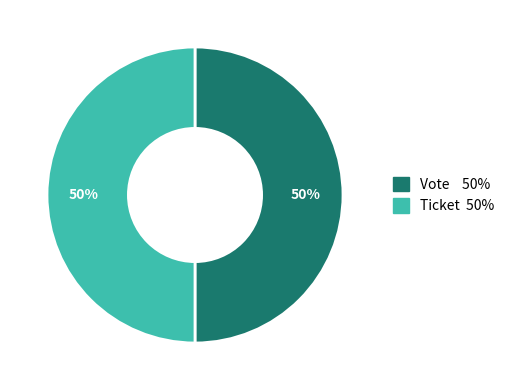

The Ticket slice represents 36% of the pie. True or false?

False